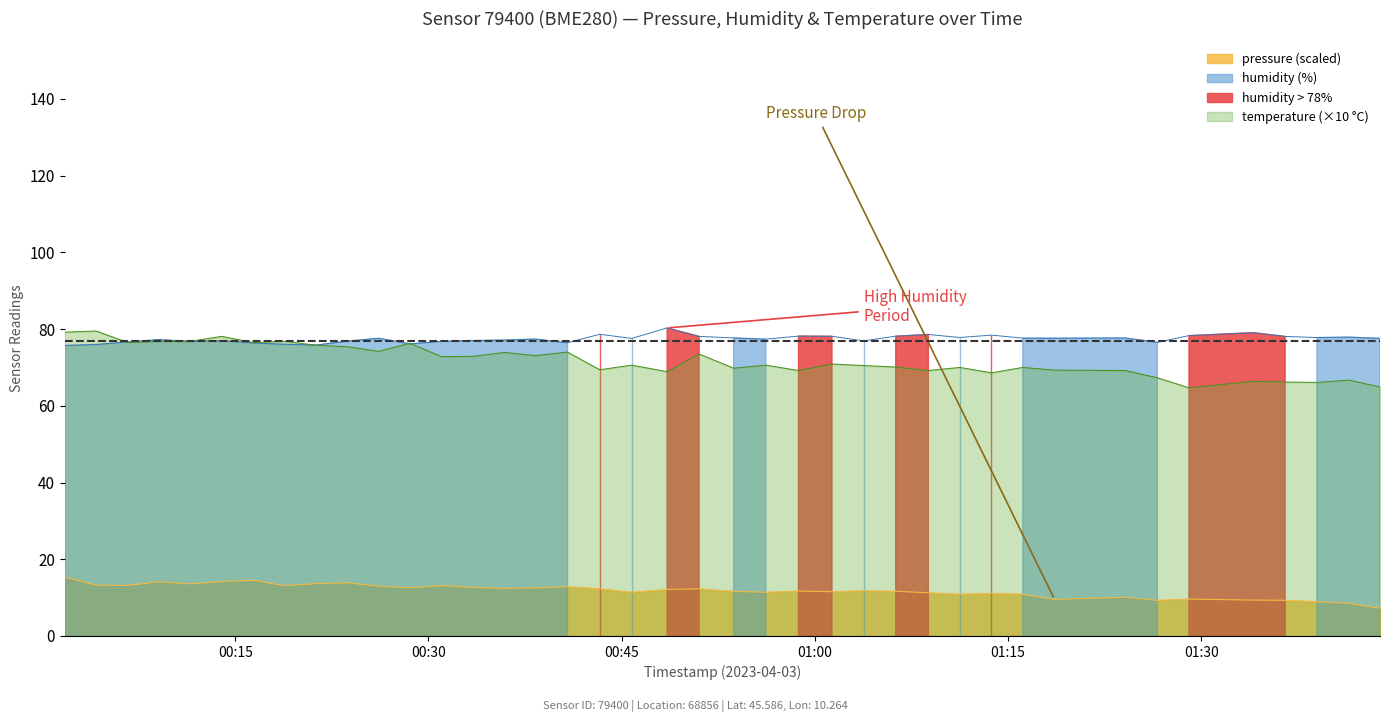

True or false: temperature (×10 °C) and pressure (scaled) intersect in this chart.

False